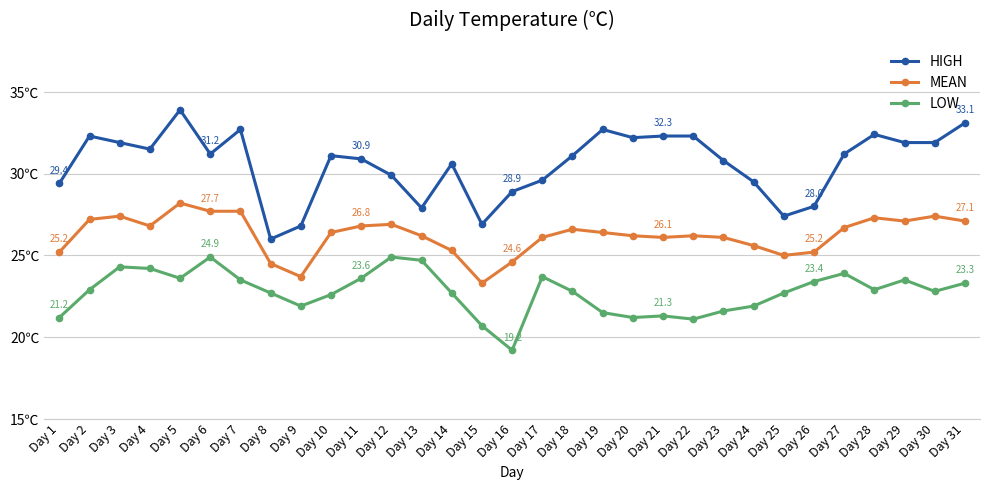

At which label does LOW reach its minimum?

Day 16